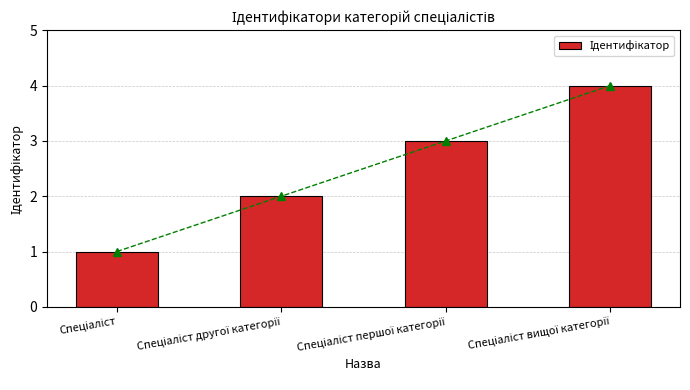

Which category has the lowest value across all series?

Спеціаліст